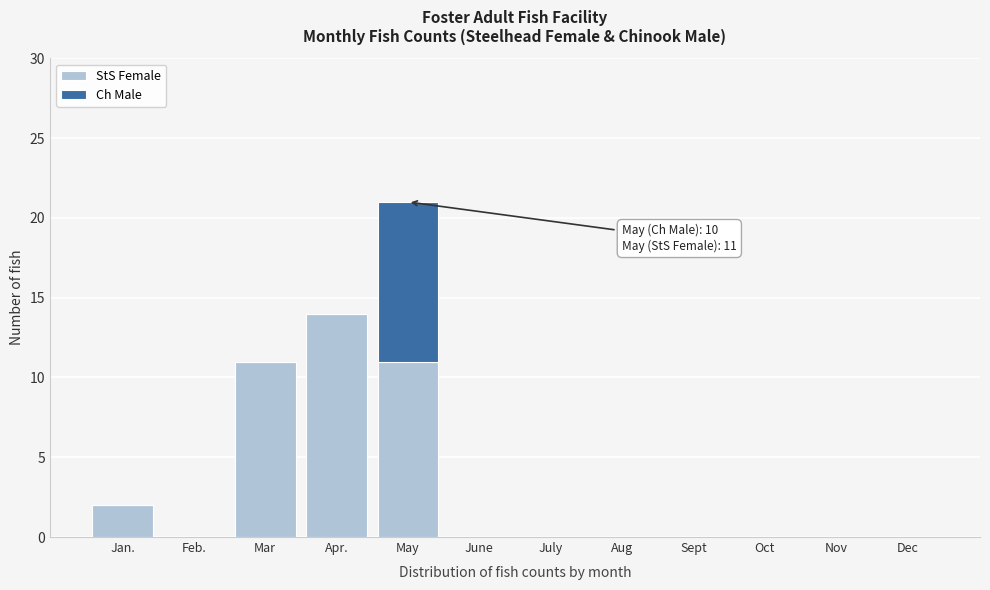

Reading left to right, list the values for the StS Female series.

Jan.=2	Feb.=0	Mar=11	Apr.=14	May=11	June=0	July=0	Aug=0	Sept=0	Oct=0	Nov=0	Dec=0